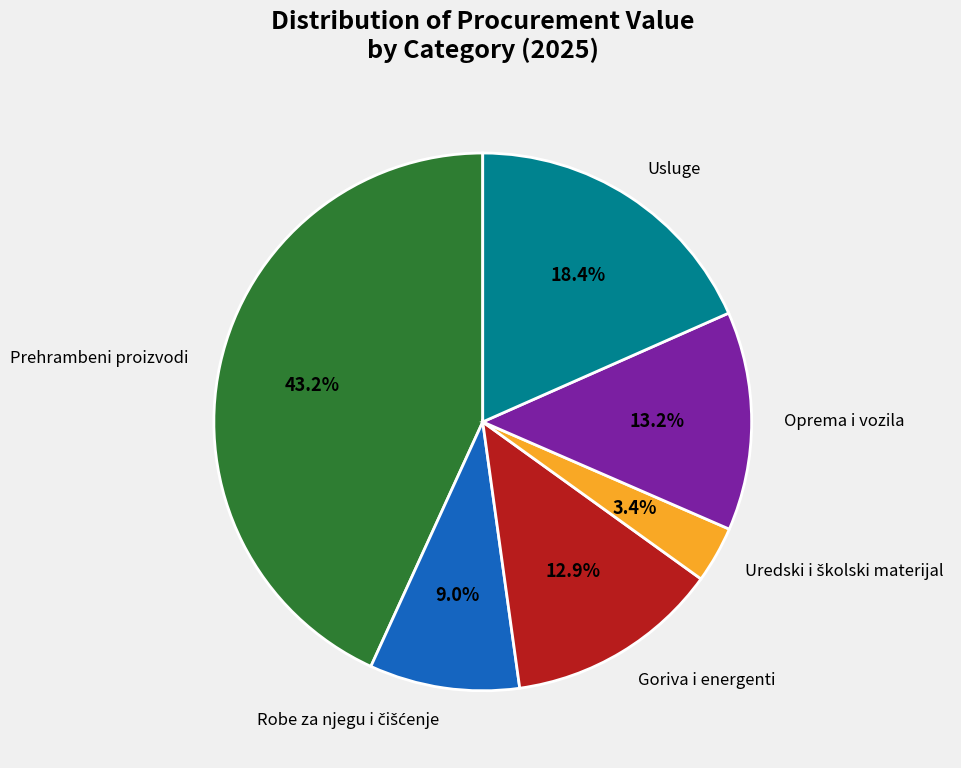

Is Goriva i energenti the majority of the pie?

No